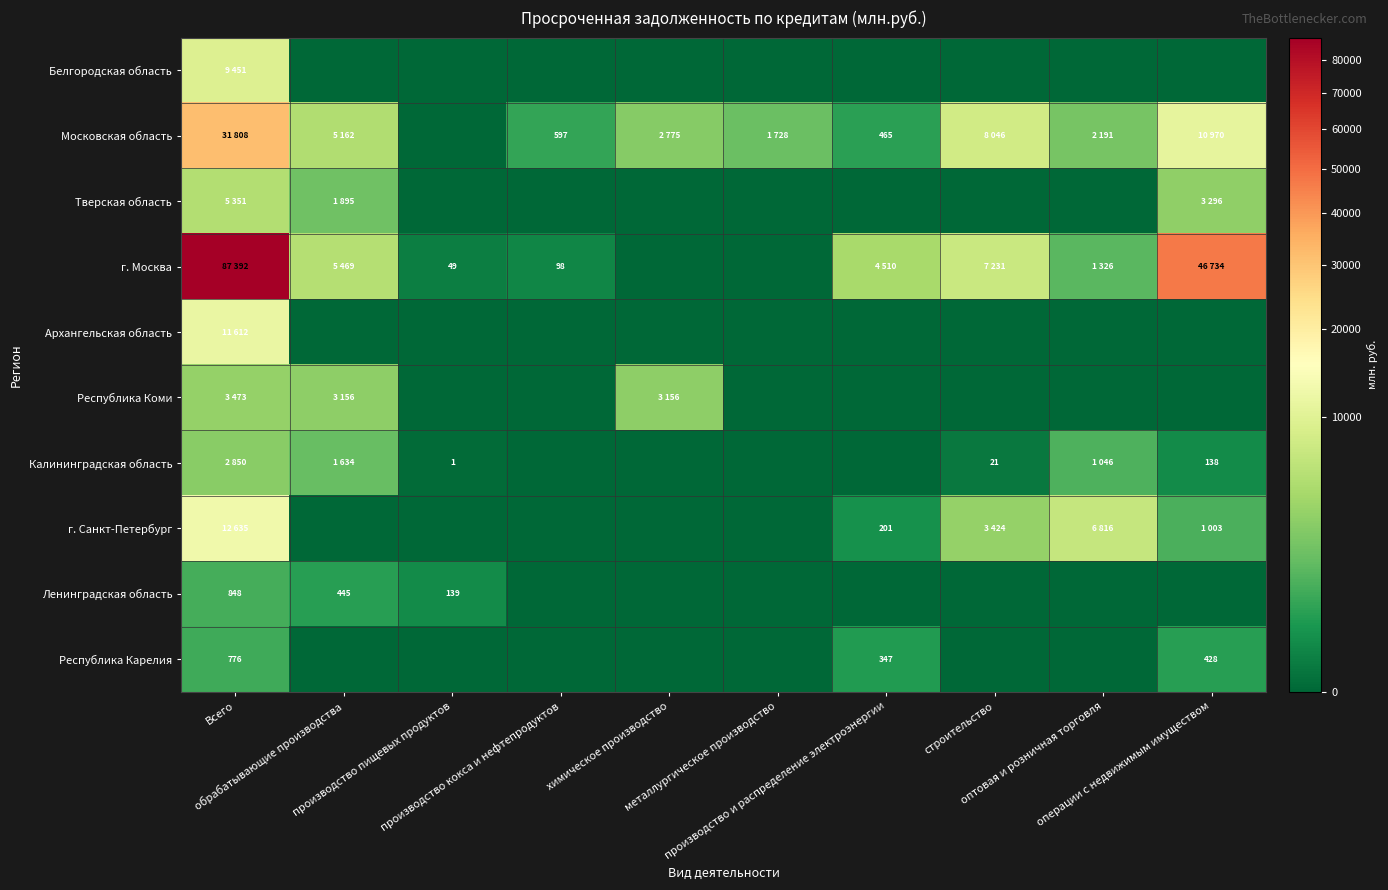

What is the sum of the Московская область values at производство кокса и нефтепродуктов and строительство?

8643